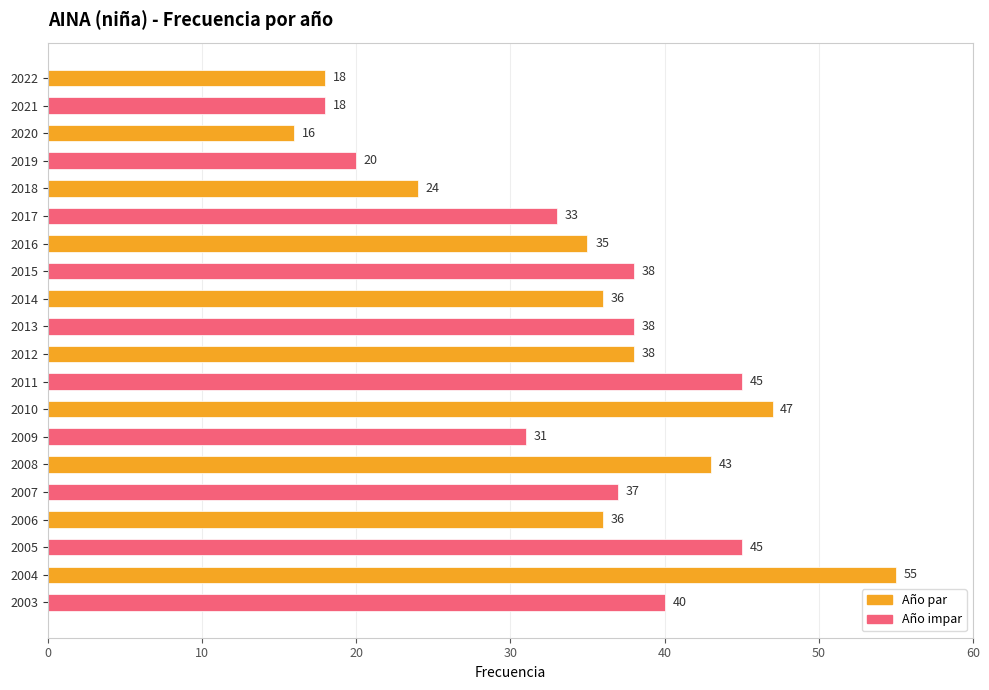

What is the average value?

35